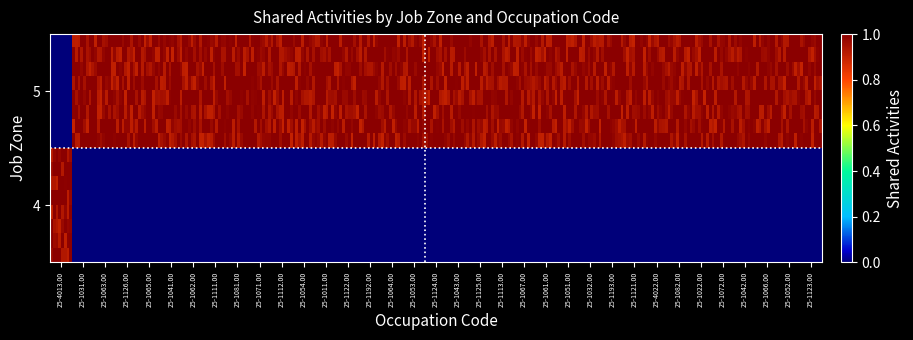

What is the highest value of the 5 series?

1